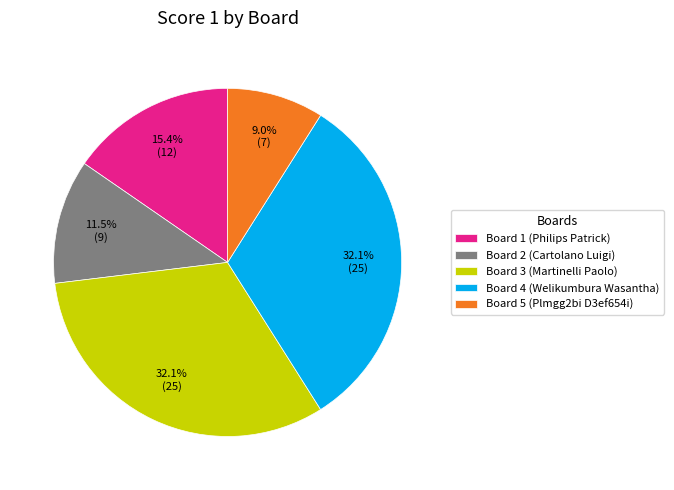

To the nearest percent, what is the difference between the largest and smallest slice percentages?

23%